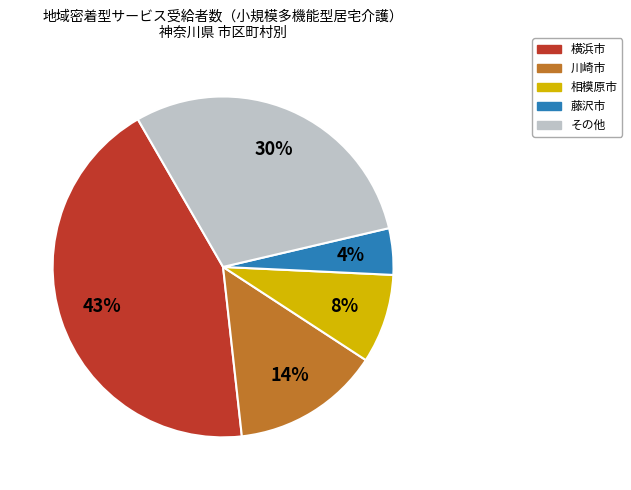

Is there any slice that represents more than half of the pie?

No